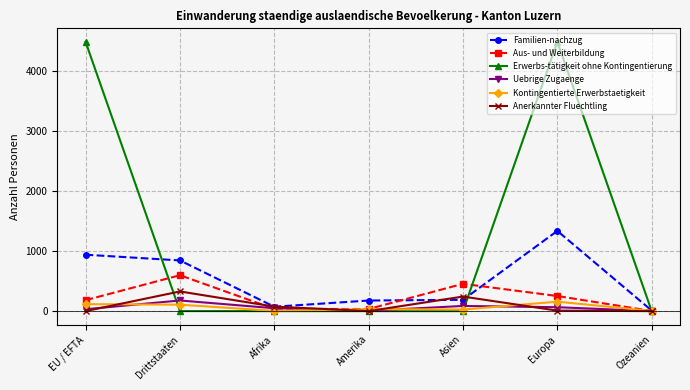

How many data points in Erwerbs-tätigkeit ohne Kontingentierung are above 0?

3